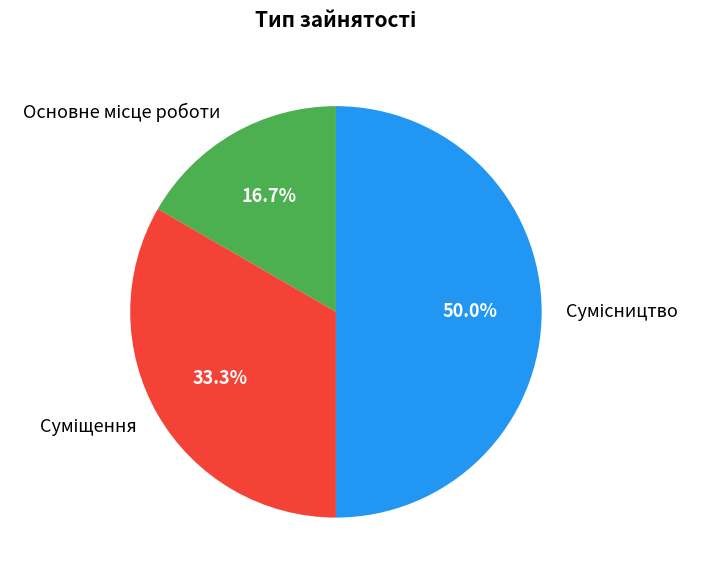

To the nearest percent, what is the difference between the largest and smallest slice percentages?

33%